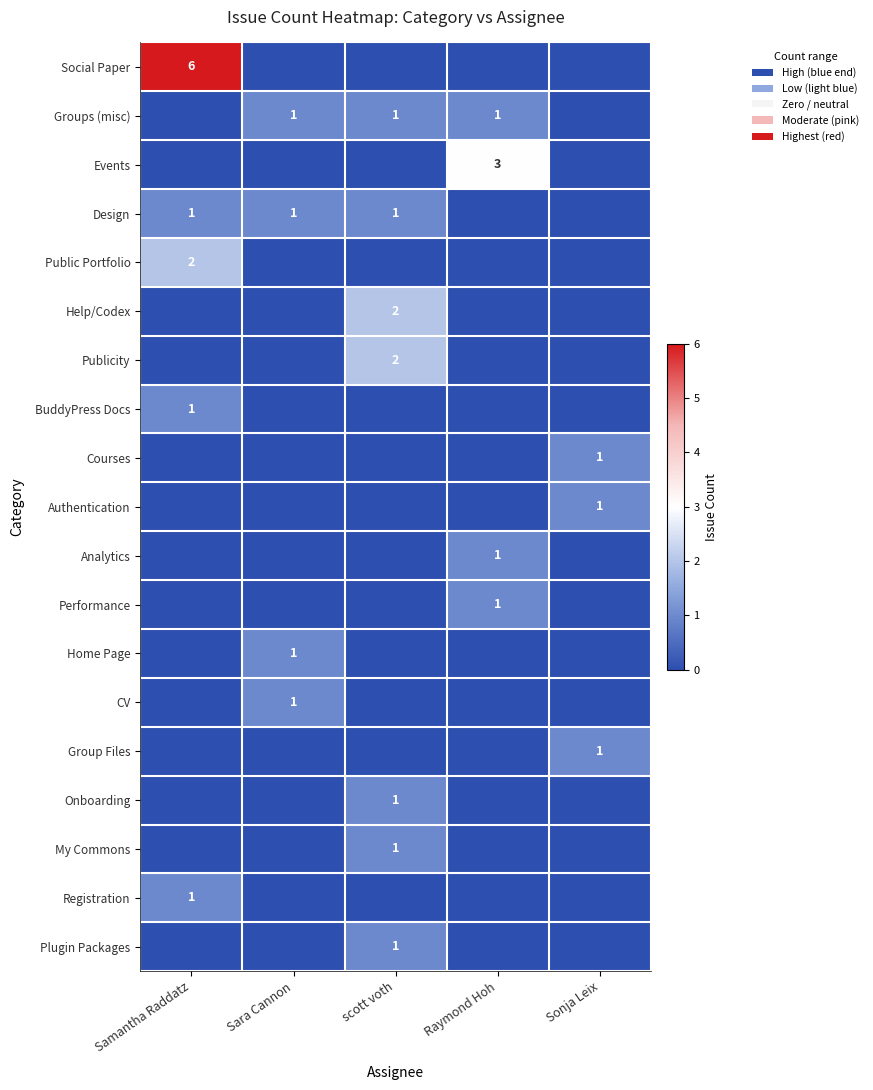

How many series are shown in this chart?

19